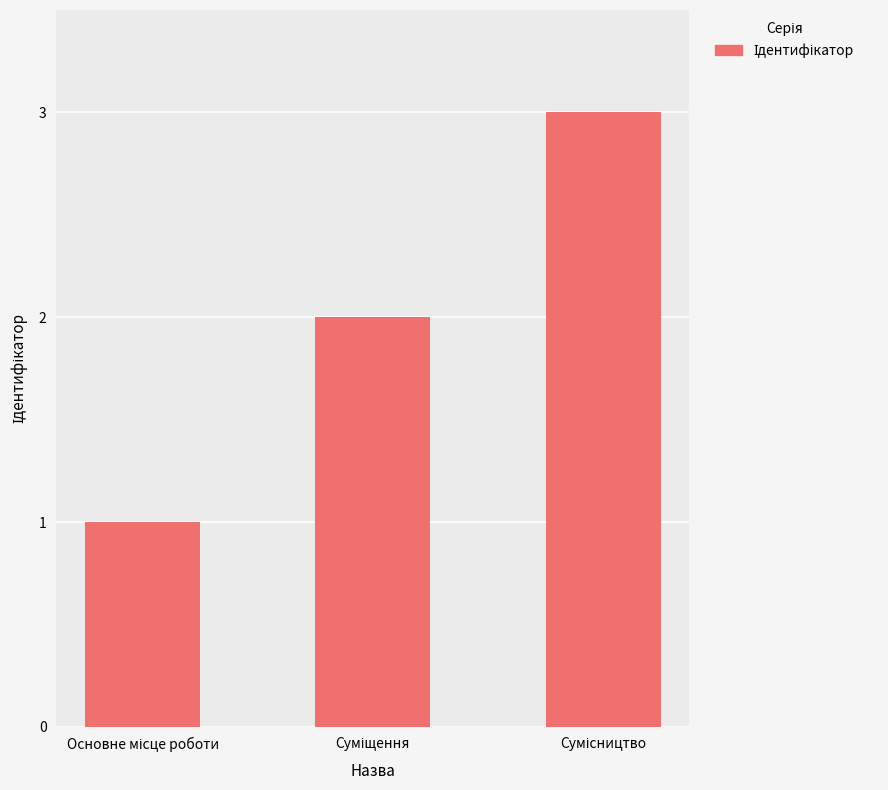

What is the sum of all values?

6